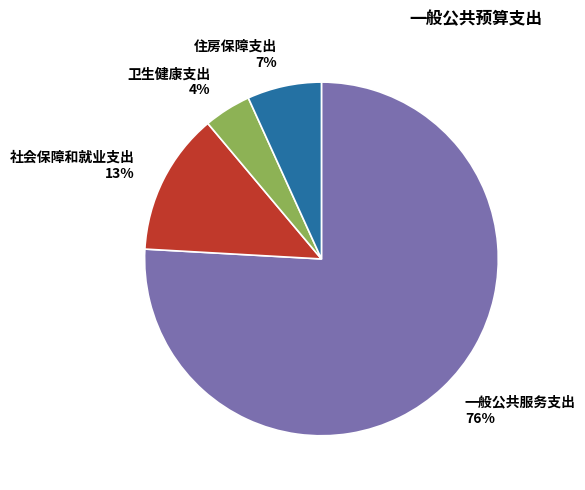

True or false: 一般公共服务支出 accounts for 76% of the total.

True